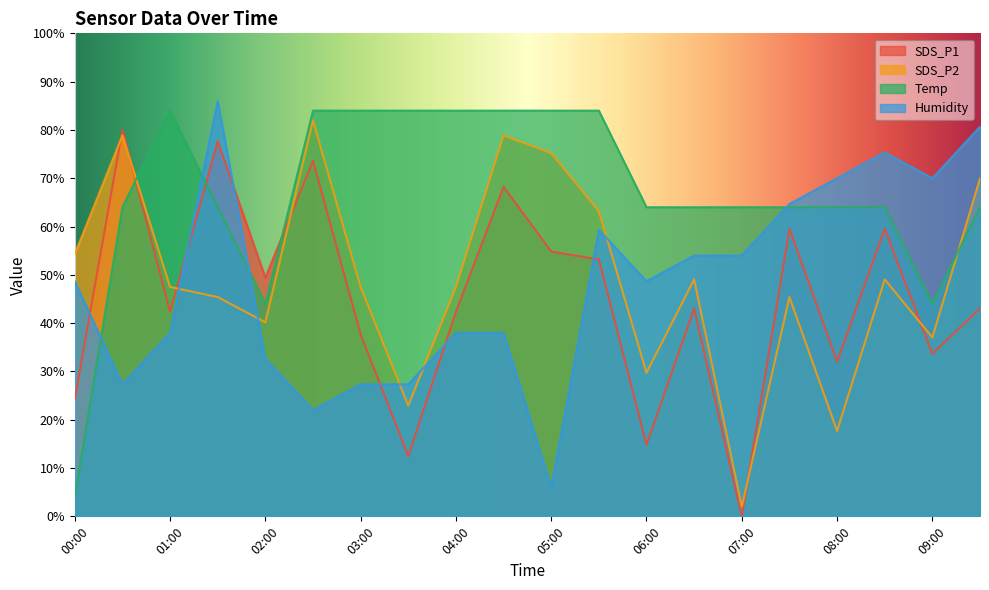

The value of Temp at 08:30 is 64.0. True or false?

True